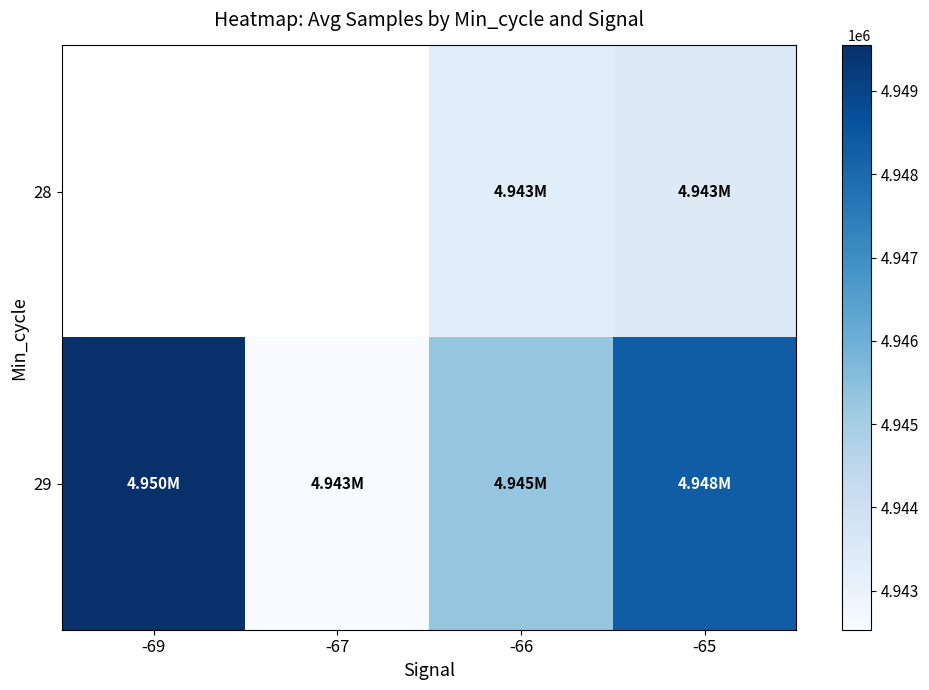

Which category has the lowest value across all series?

-67